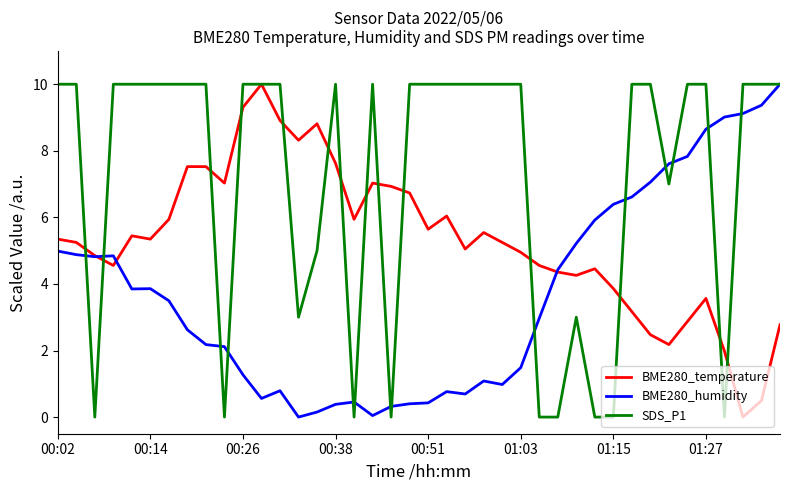

Does the chart display data point markers on the line(s)?

No